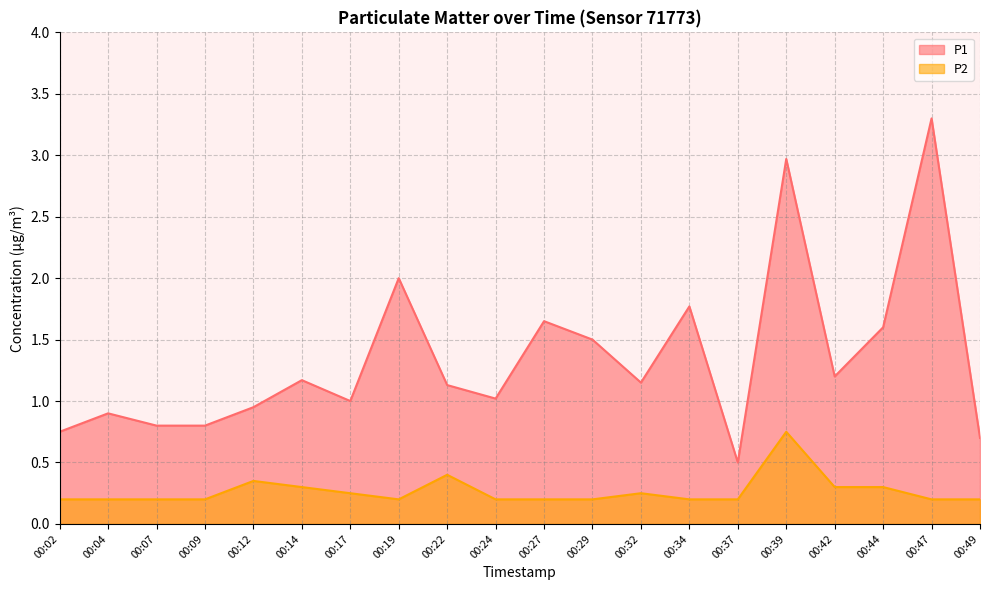

In P2, how many points are lower than both neighbors (excluding endpoints)?

1